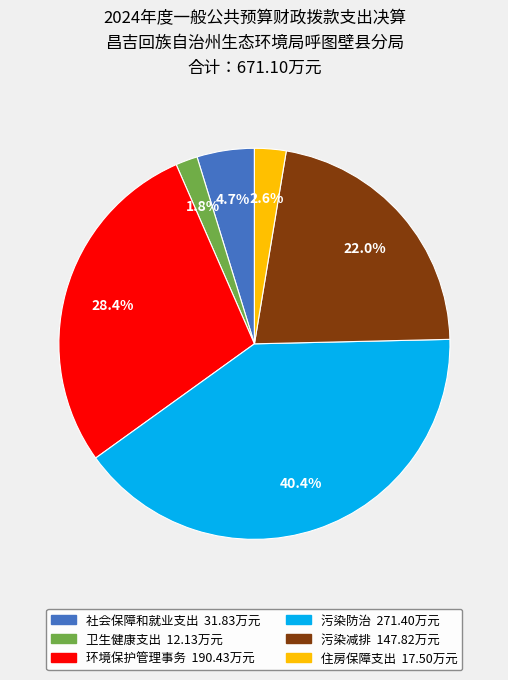

True or false: 住房保障支出 accounts for 3% of the total.

True